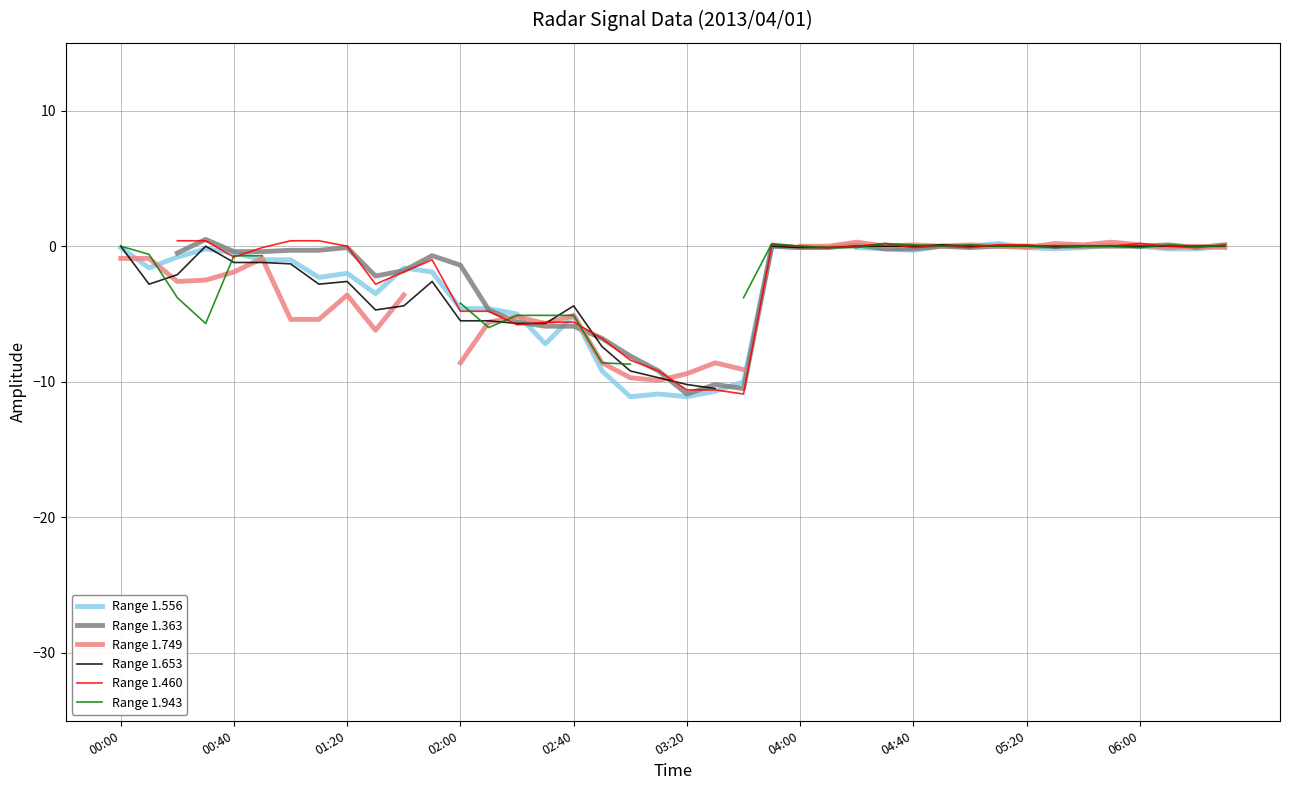

What is the value of the Range 1.749 point at the 31st from the left?

0.1